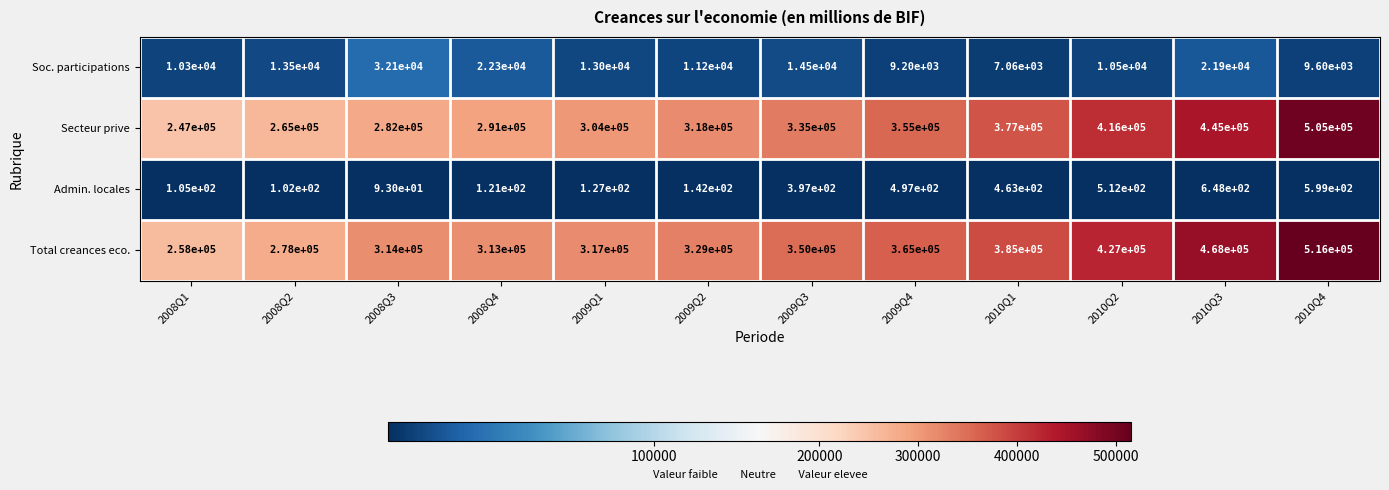

Is the value of Secteur prive at 2008Q4 greater than the value of Admin. locales at 2009Q3?

Yes